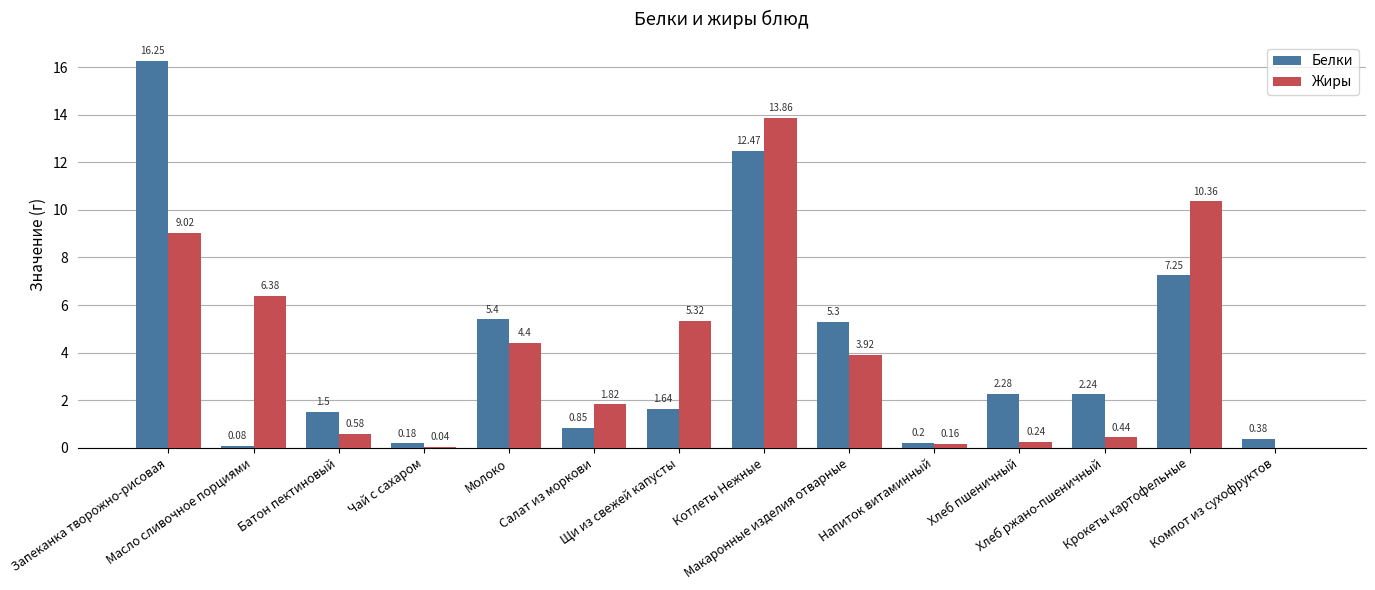

What are all the series names shown in the legend?

Белки, Жиры